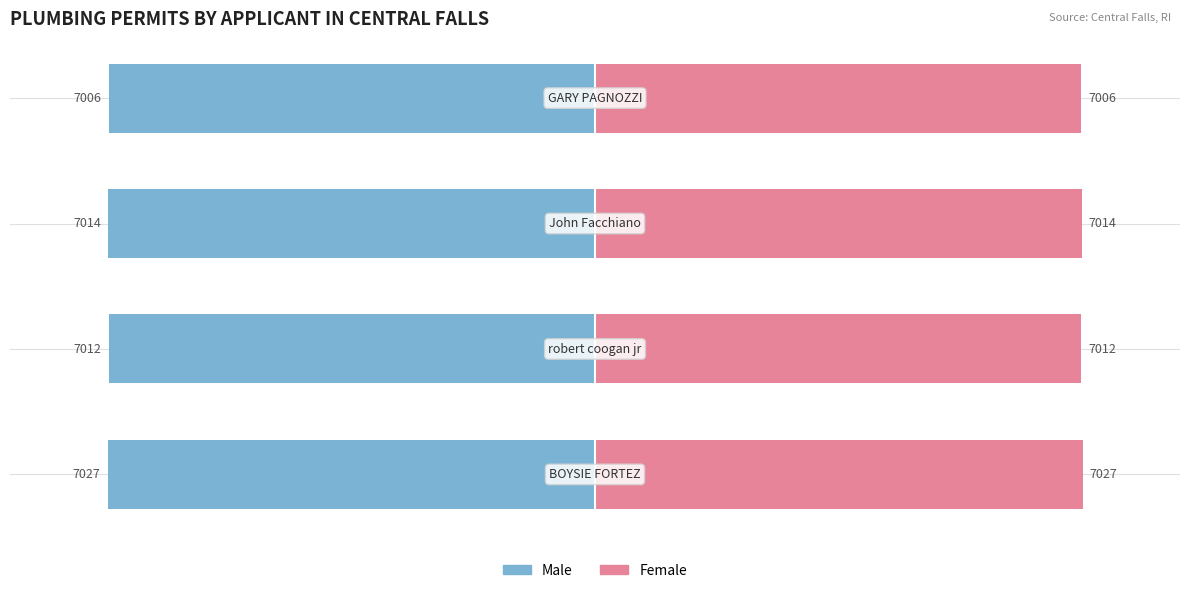

How many bars are there in each group?

2